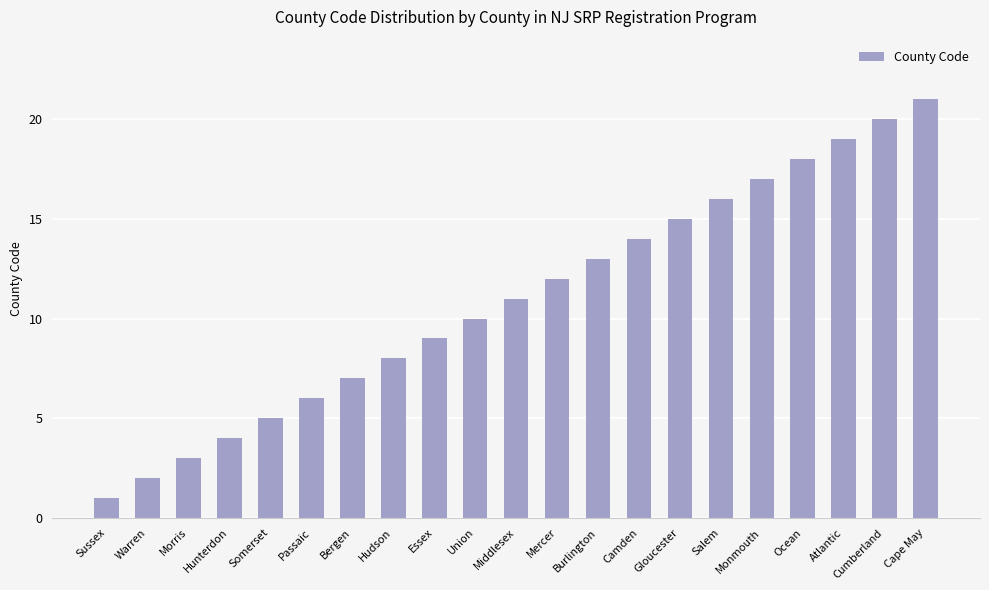

What is the change in value from Gloucester to Cape May?

+6